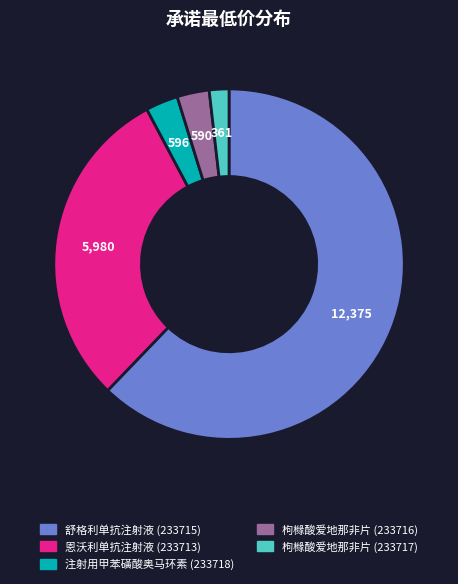

Which category has the smallest portion of the pie?

枸橼酸爱地那非片 (233717)